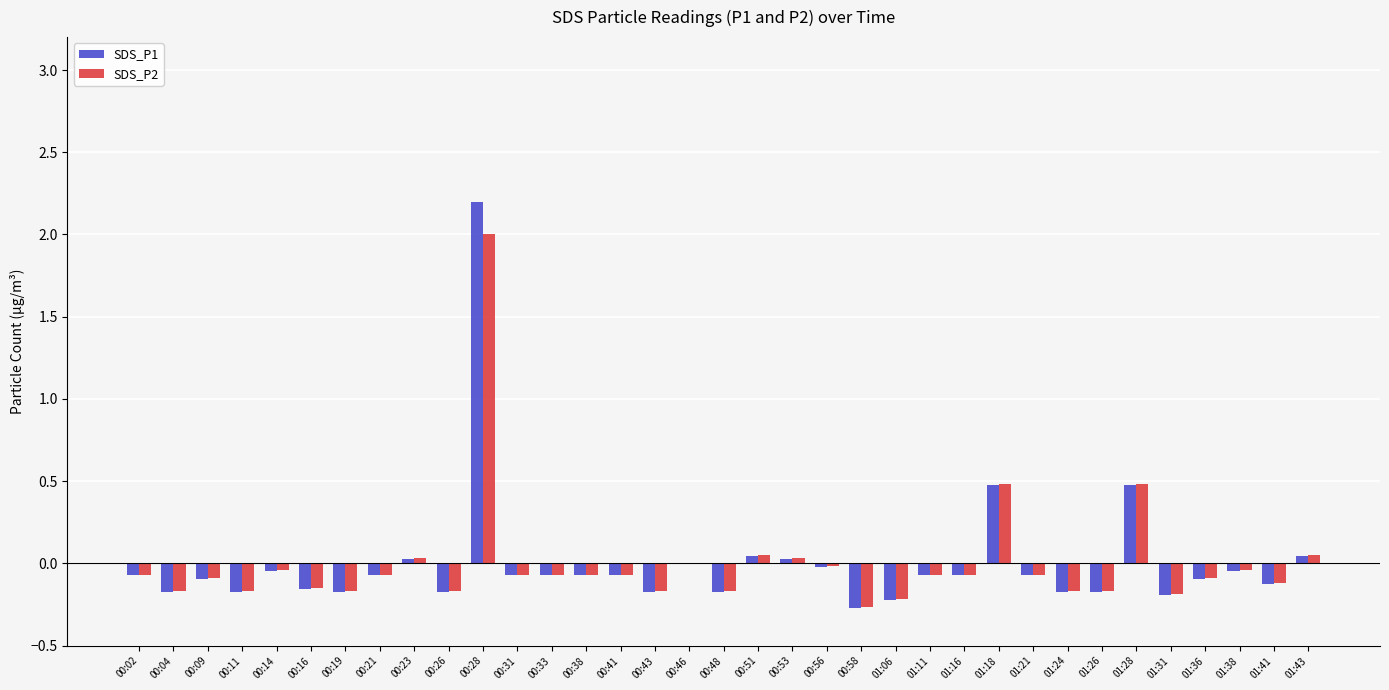

At which category is the sum across all series the highest?

00:28